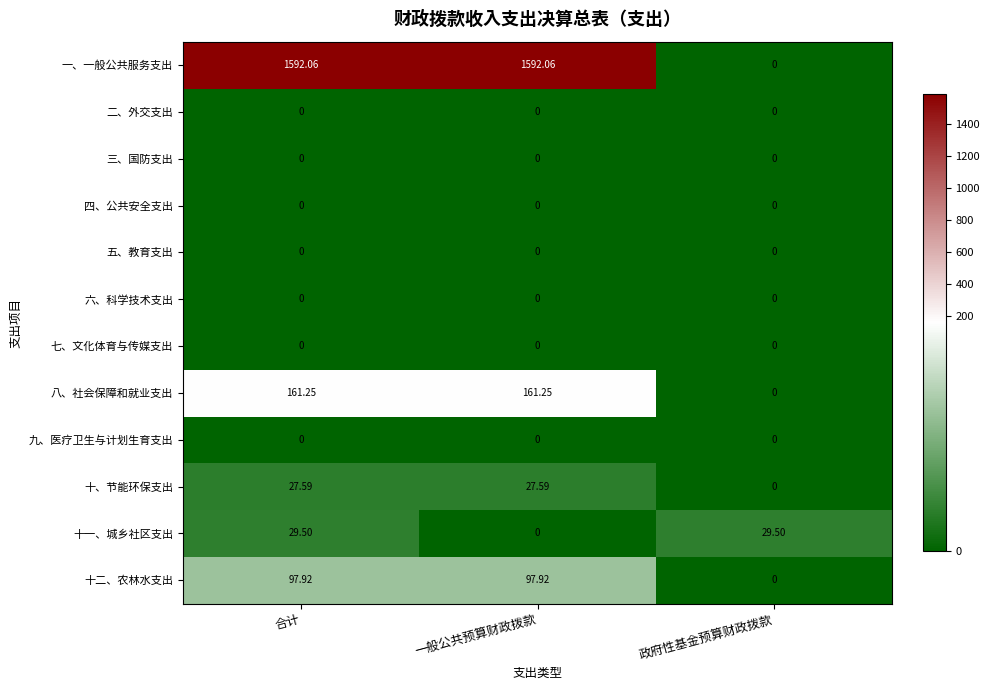

Which series has the largest range (max minus min)?

一、一般公共服务支出